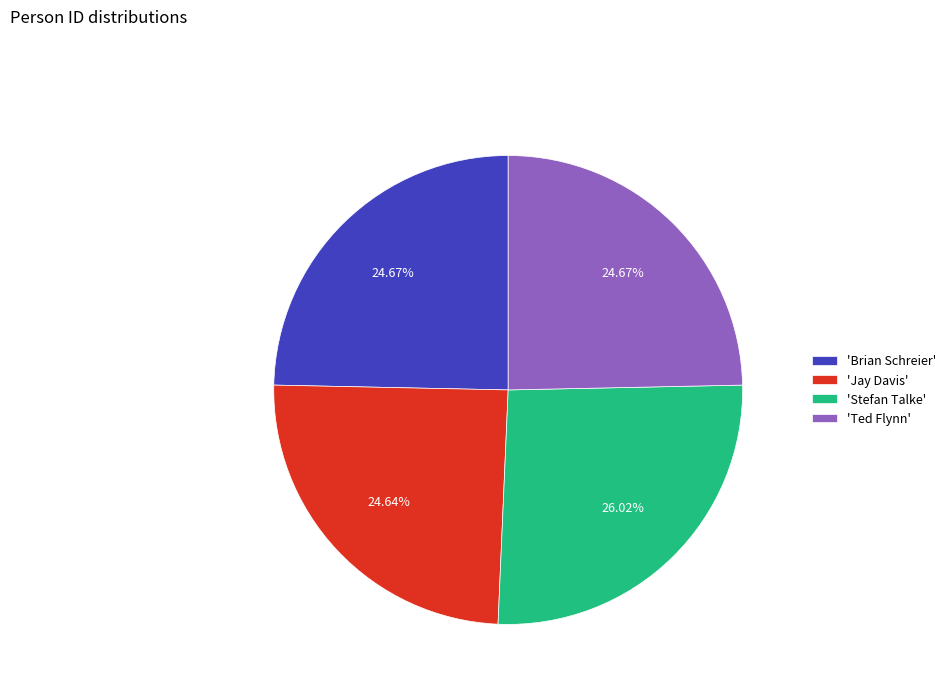

Which category has the biggest portion of the pie?

'Stefan Talke'